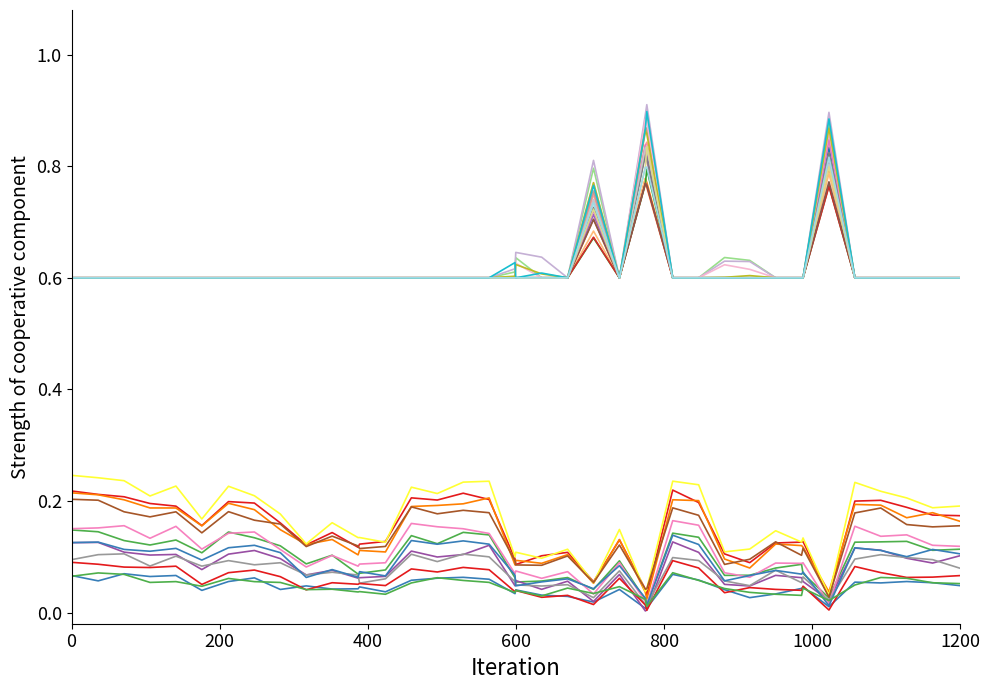

How many lines are shown in the chart?

32